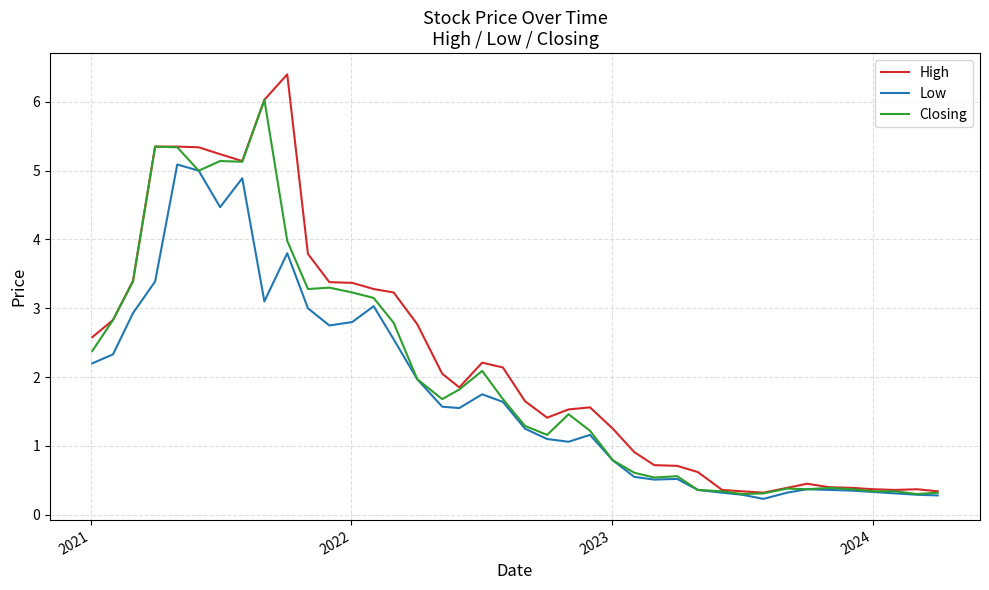

Rank the series by their average value, from lowest to highest.

Low, Closing, High